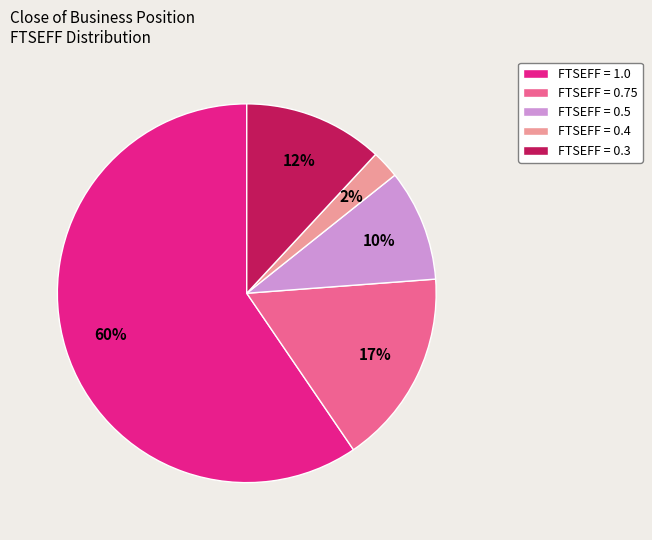

To the nearest percent, what is the difference between the largest and smallest slice percentages?

57%